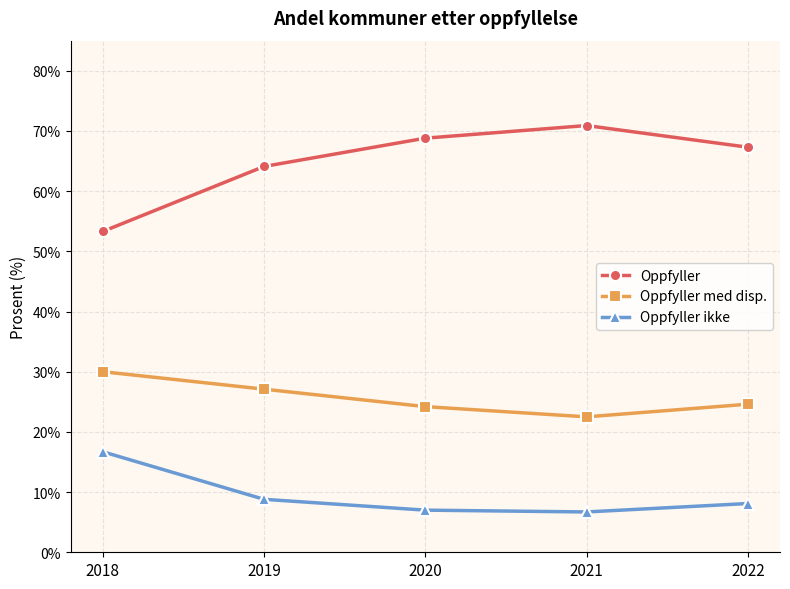

Which series changed the most between 2018 and 2019?

Oppfyller